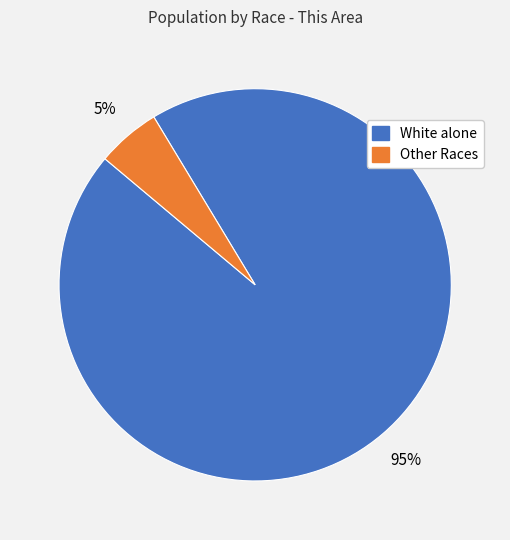

Does any single category account for the majority?

Yes